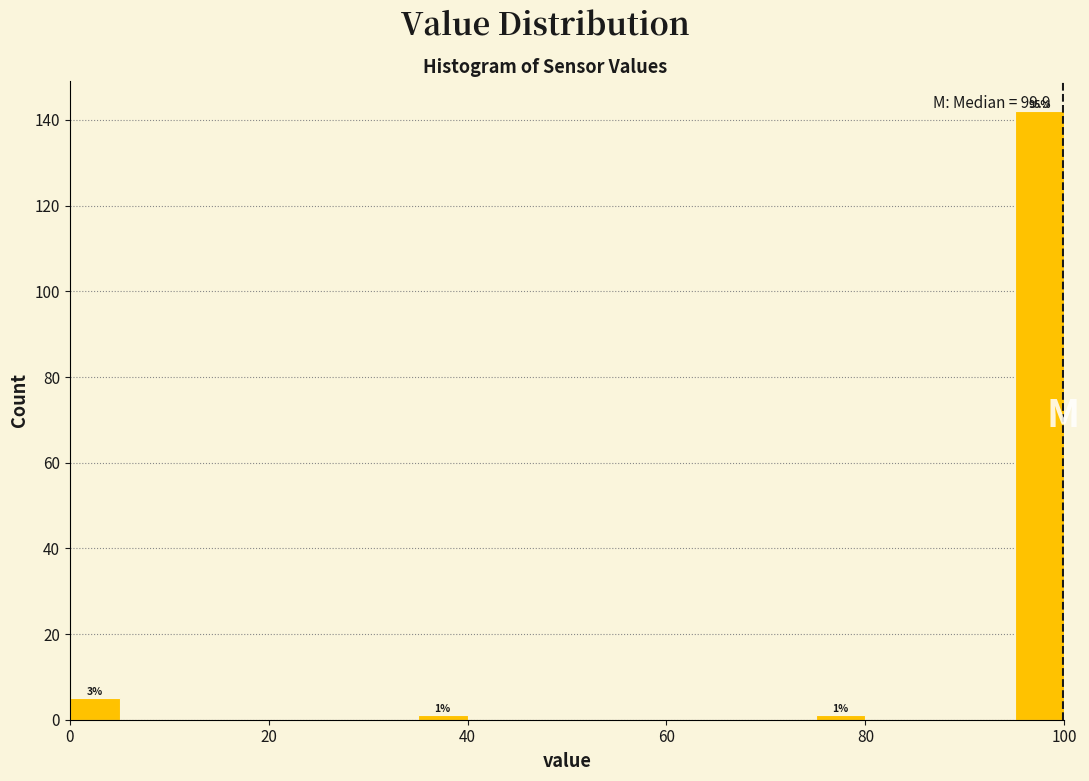

Read against the x-axis, roughly where is the centre of the tallest bar?

98